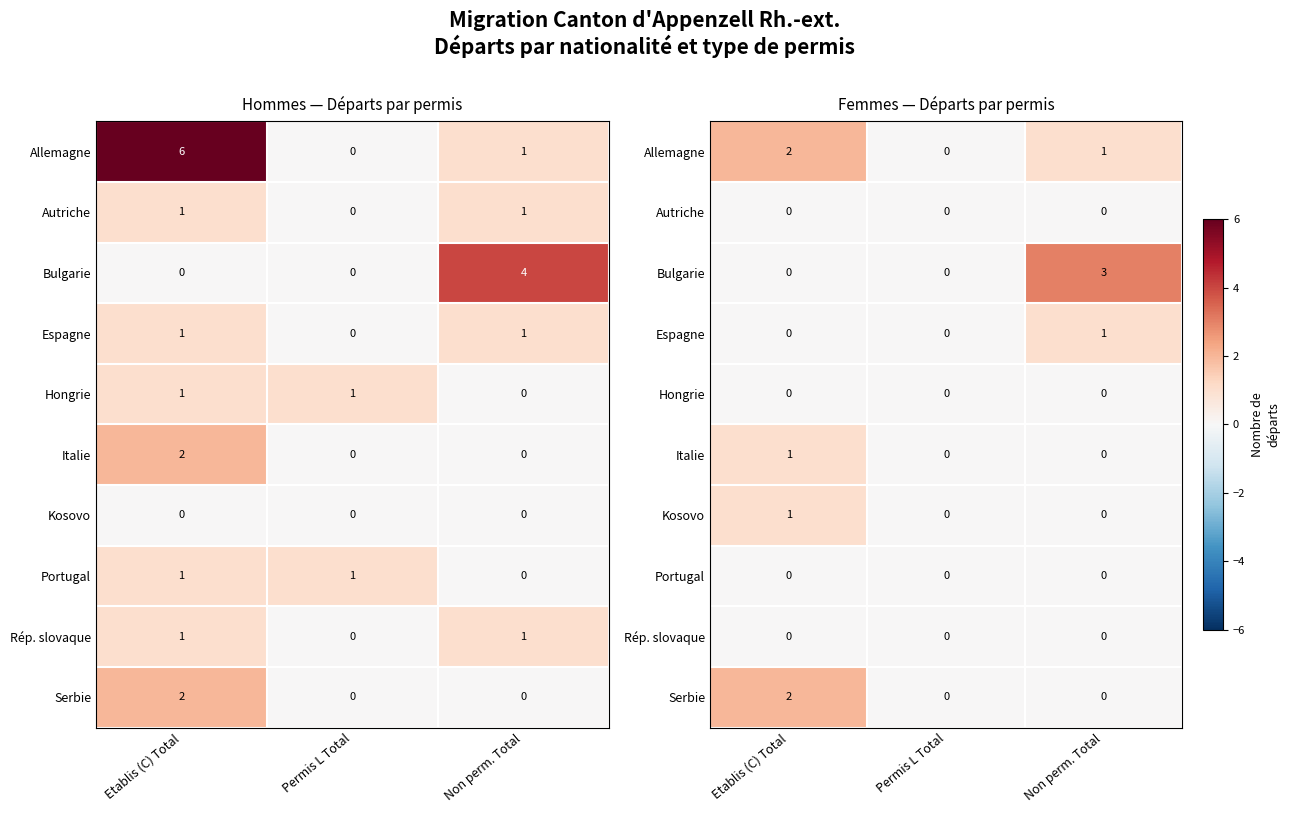

Which category has the highest value in the Hongrie series?

Etablis (C) Total